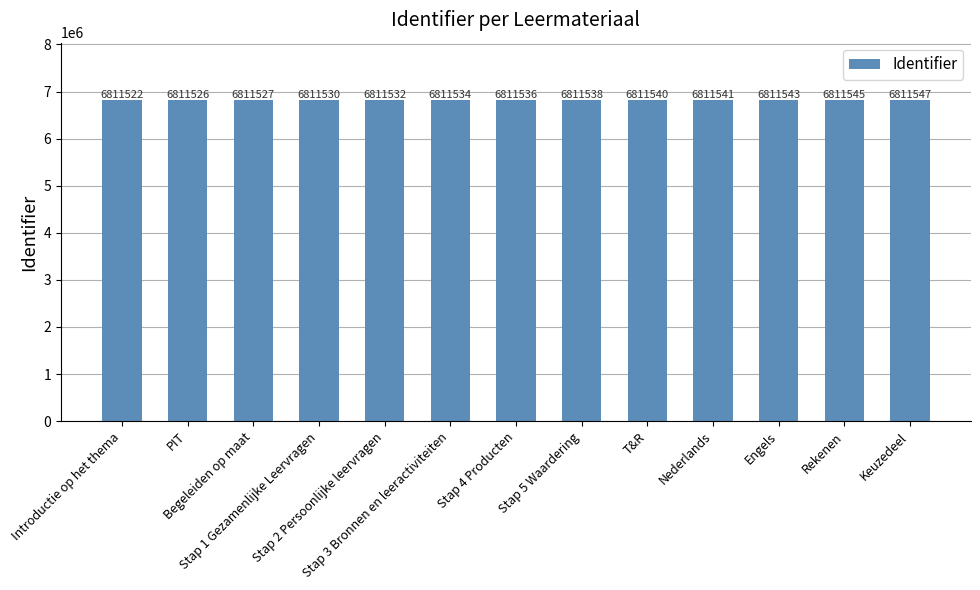

What is the difference between the maximum and second lowest values?

21